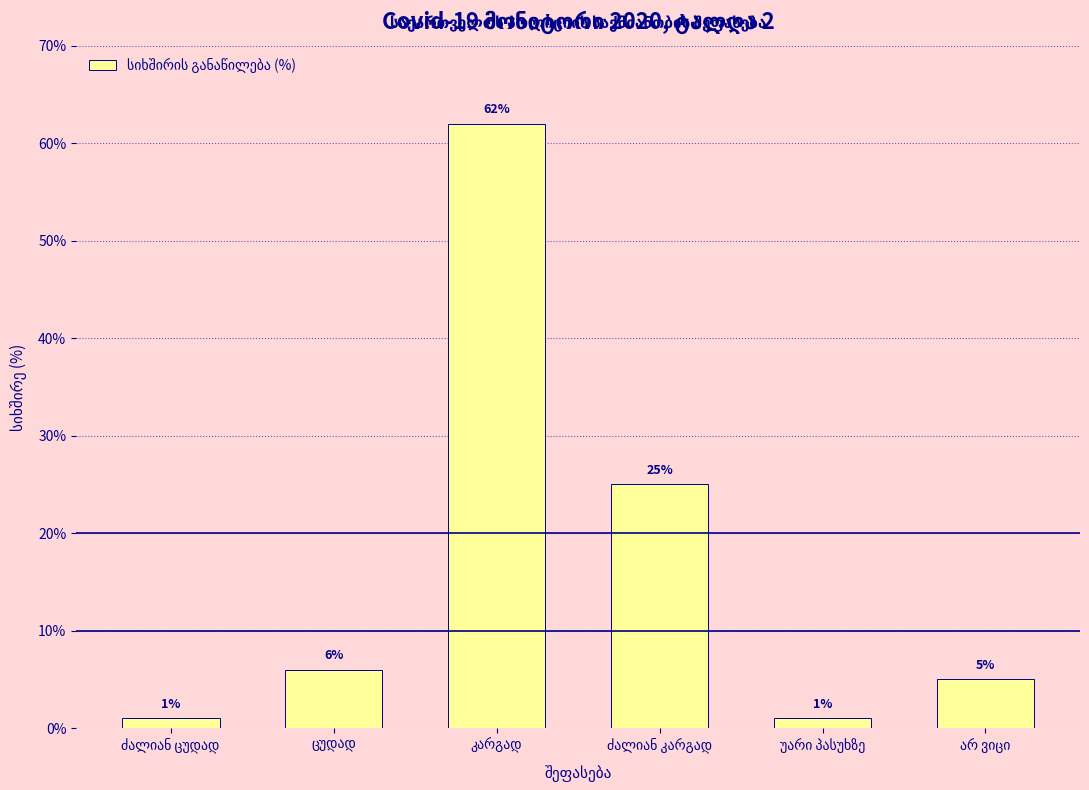

Reading left to right, list all the values displayed in this chart.

1	6	62	25	1	5